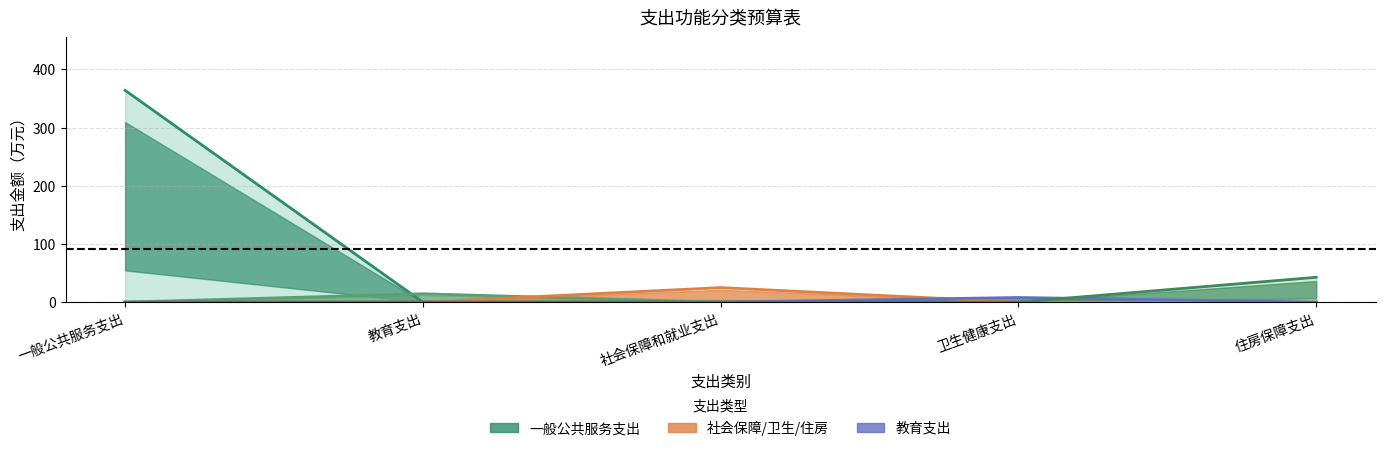

What is the total value across all series at 教育支出?

14.4